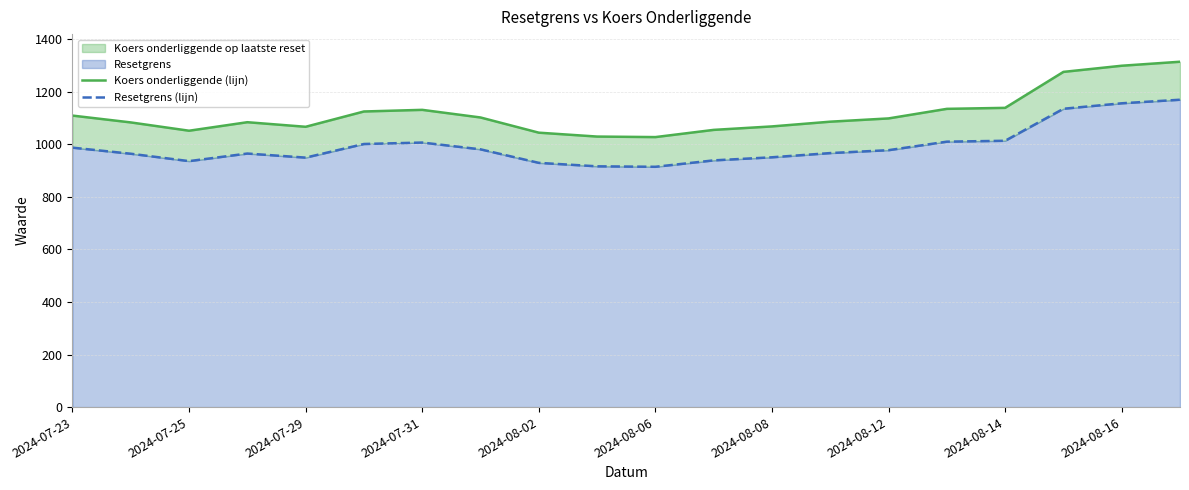

List the series in order of their peak value, lowest first.

Resetgrens (lijn), Koers onderliggende (lijn)